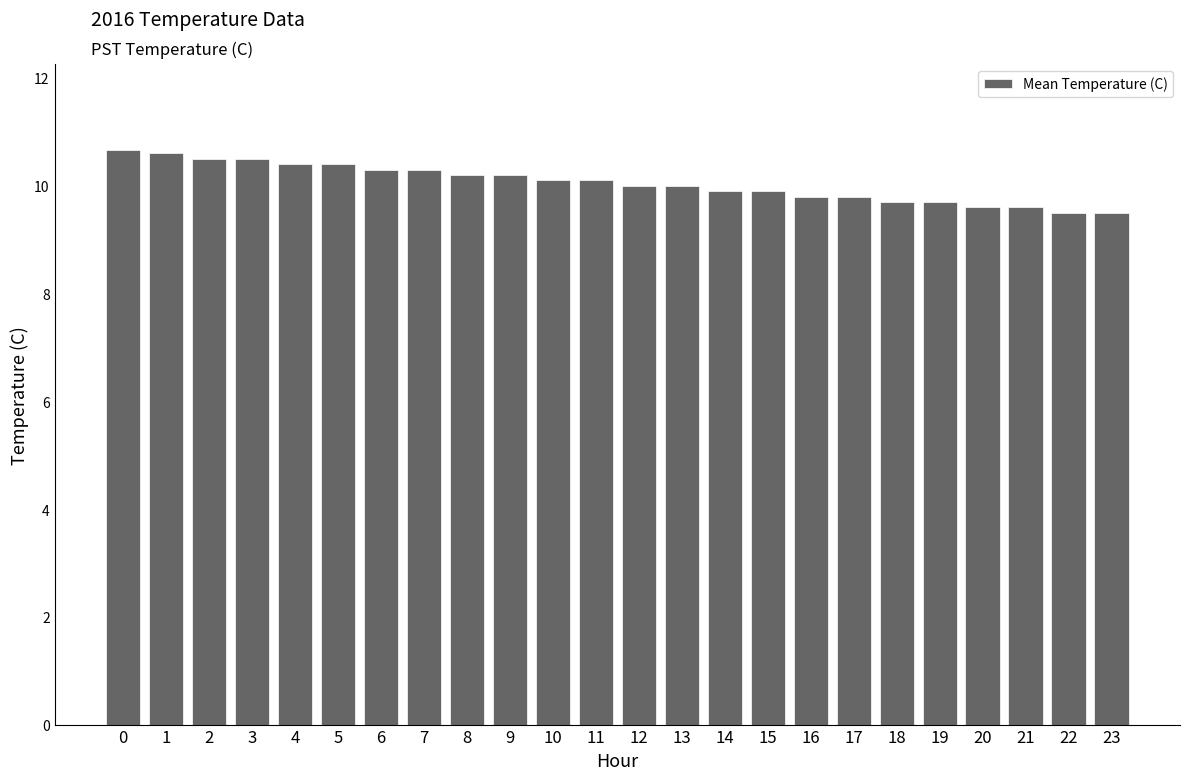

What is the sum of the values at 1 and 18?

20.3